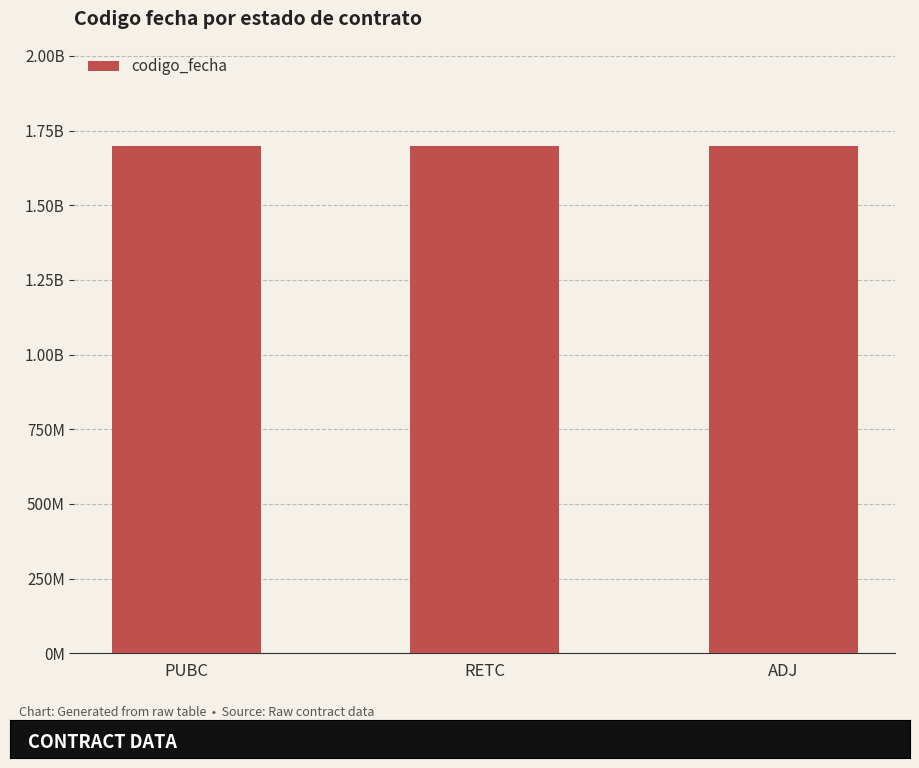

Count the values in the range 1697198170 to 1698754948.

3